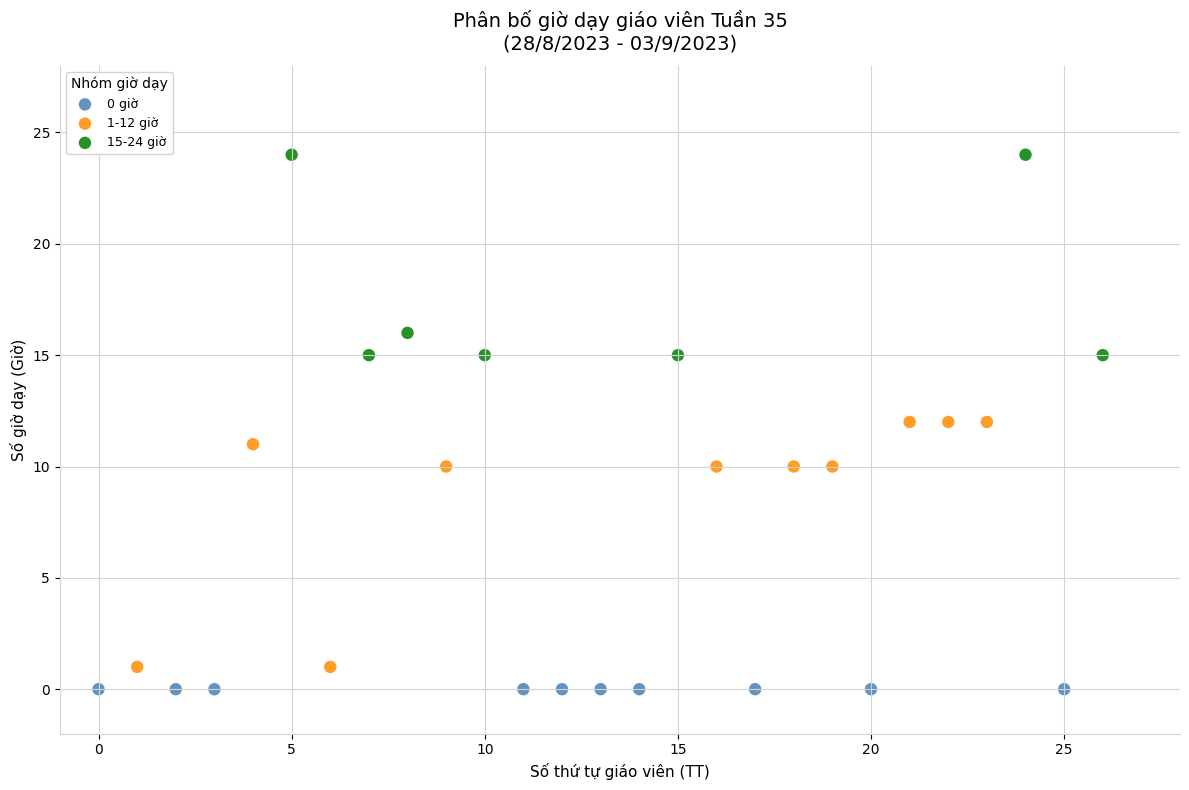

Which series contains the lowest Y value?

0 giờ